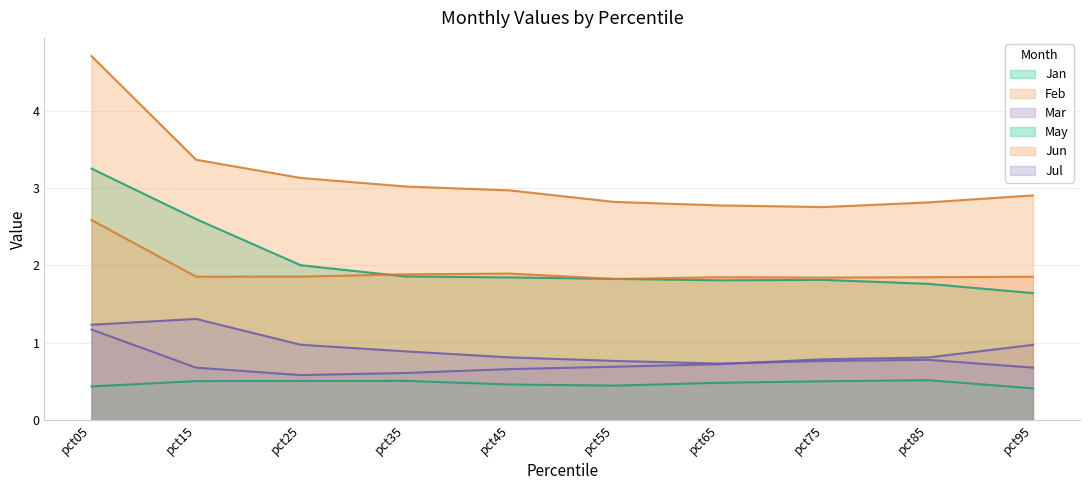

Does the chart have visible grid lines?

Yes